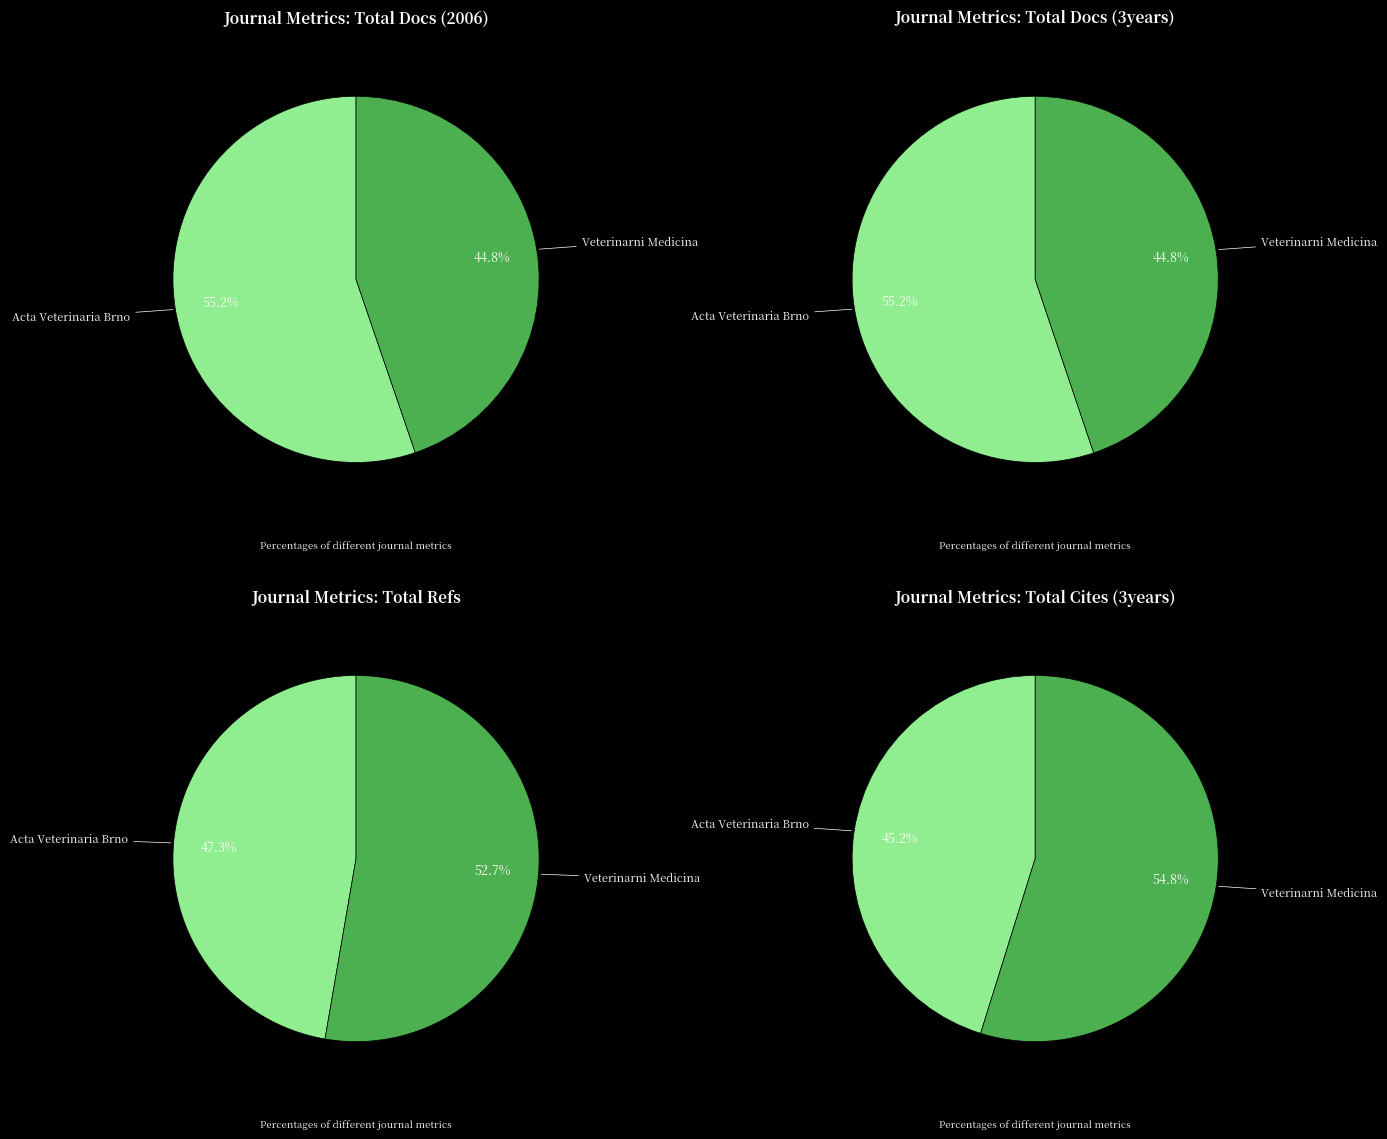

What is the smallest slice in the pie chart?

Veterinarni Medicina